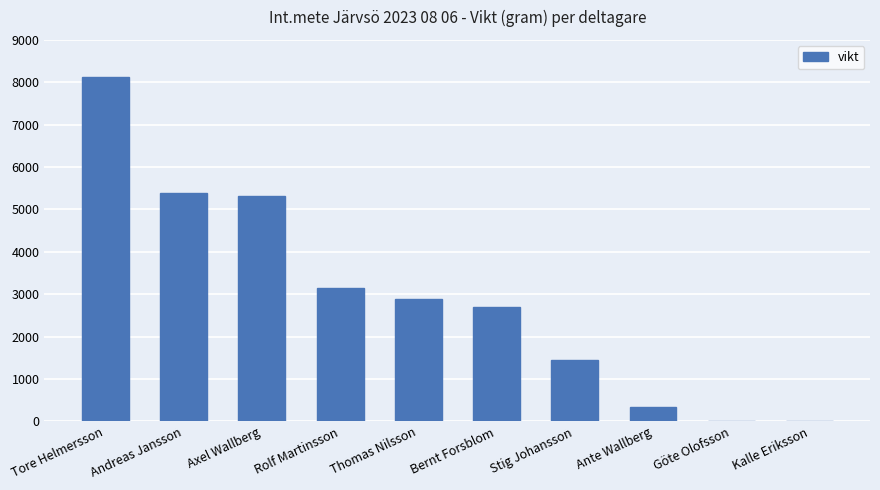

What is the sum of all values?

29370